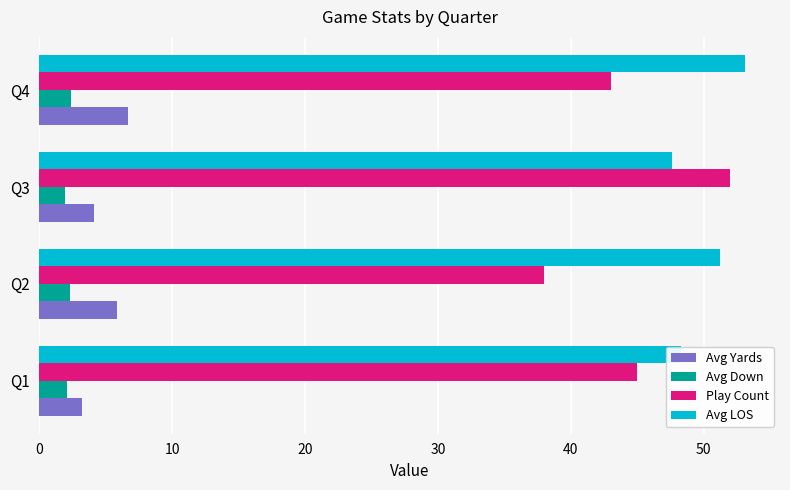

How many data points in Avg Yards are less than 5?

2